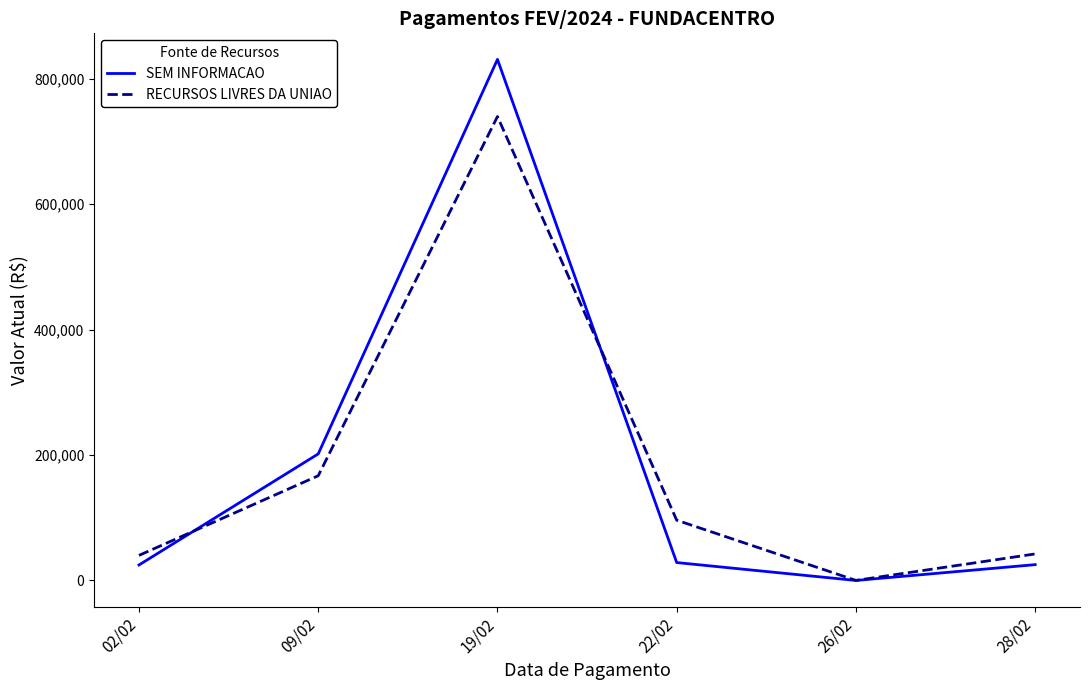

Which category has the highest value in the RECURSOS LIVRES DA UNIAO series?

19/02